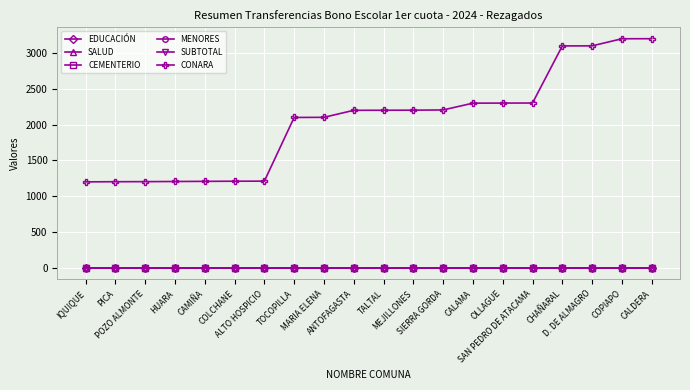

Read the CONARA value at MARIA ELENA, to the nearest 100.

2100